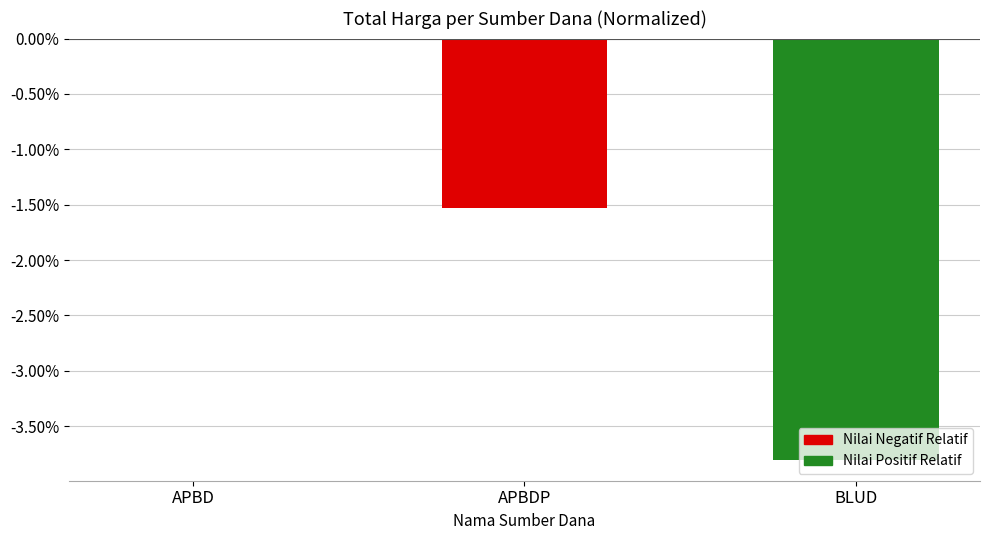

The value at BLUD is -2.0. True or false?

False